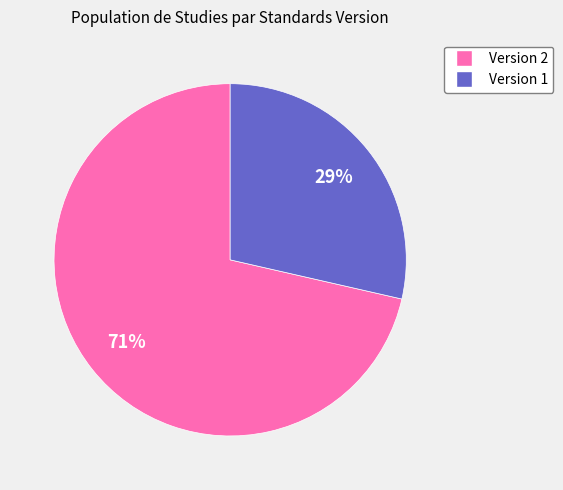

To the nearest percent, what is the average slice percentage?

50%